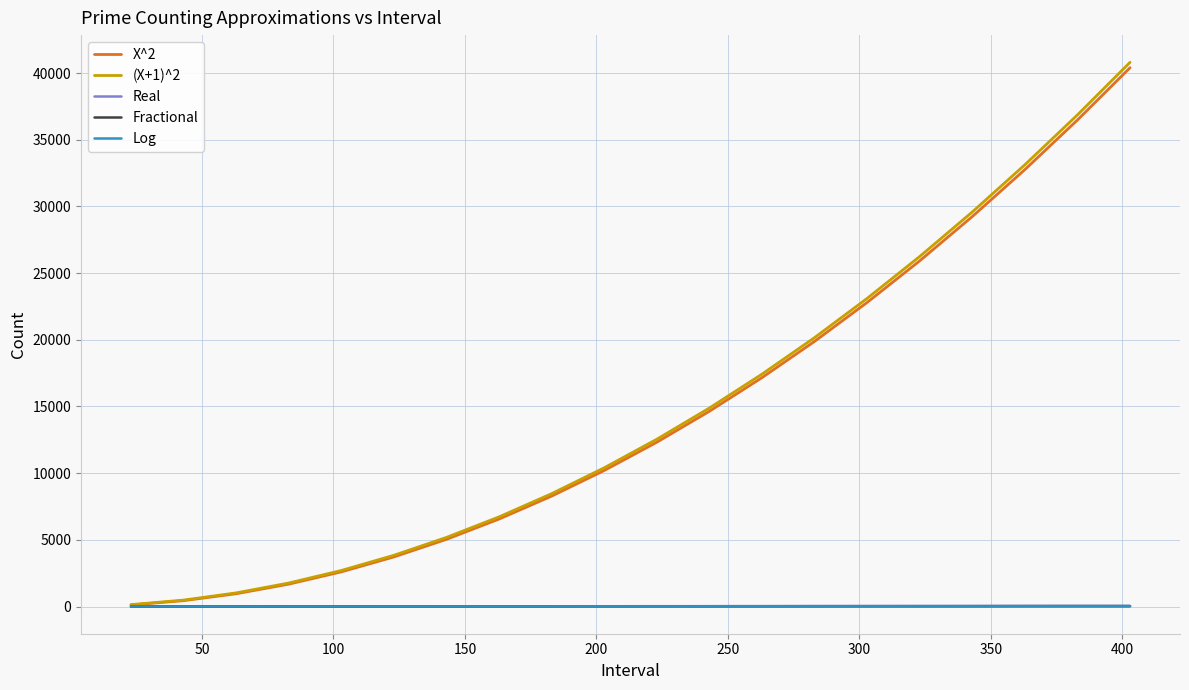

Which series has the widest spread of values?

(X+1)^2